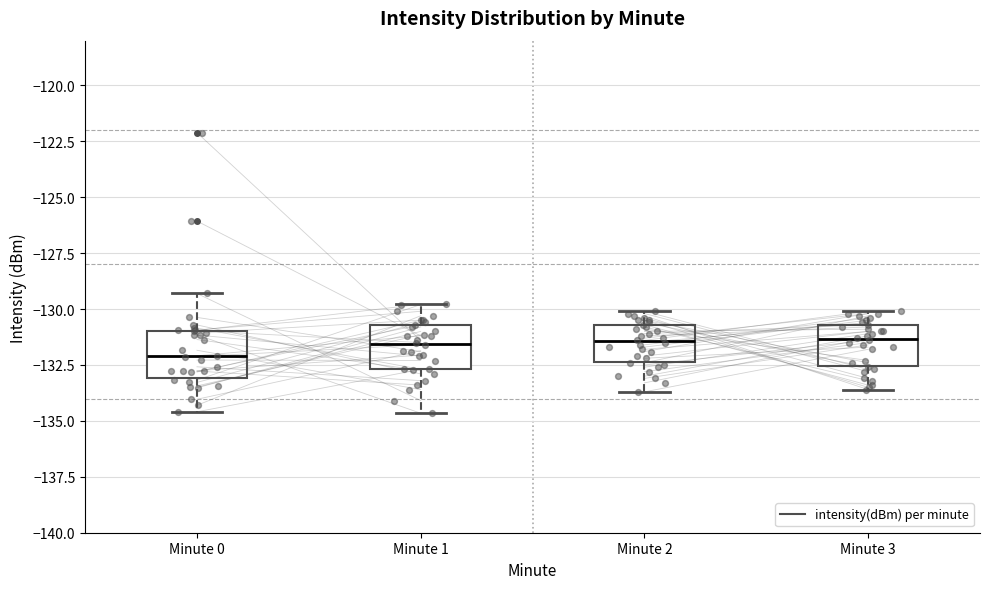

Where does the lower whisker of the box for Minute 2 end on the y-axis? The values are not printed on the chart, so give them approximately, as read against the axis.

-133.5